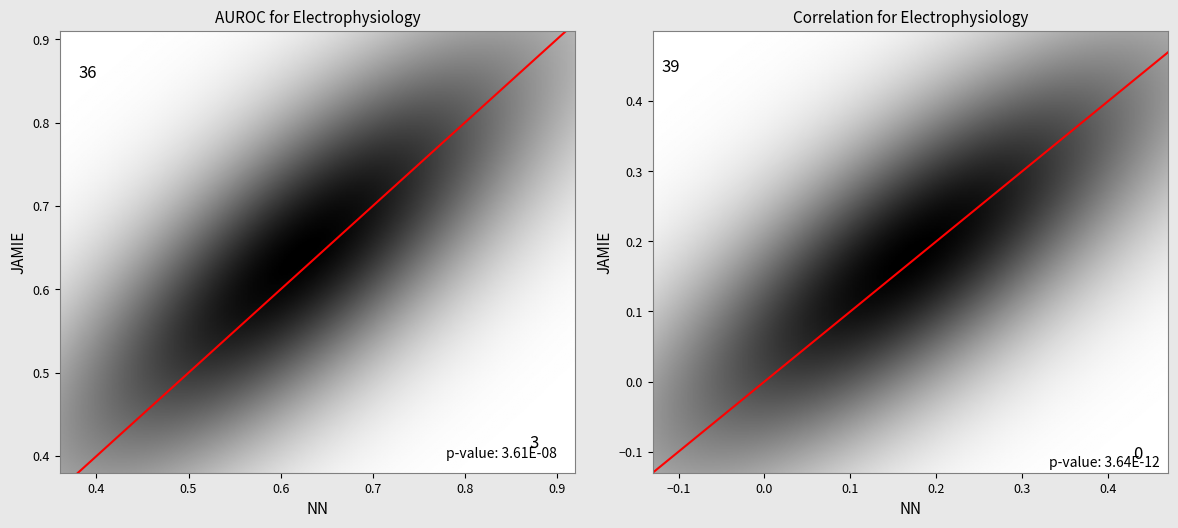

How many distinct data groups are displayed?

4